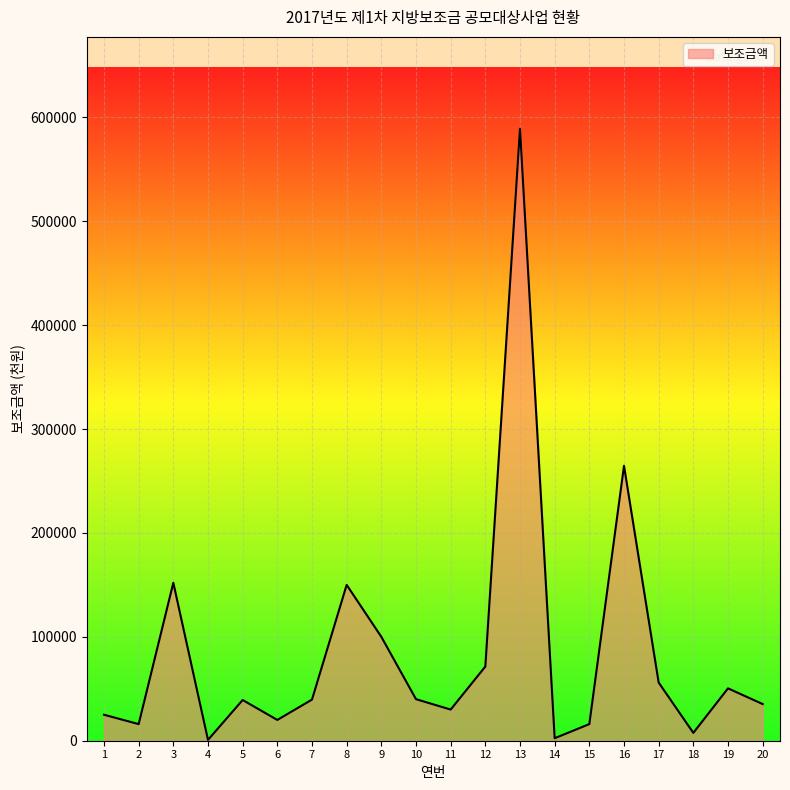

What is the maximum value shown in the chart?

589050